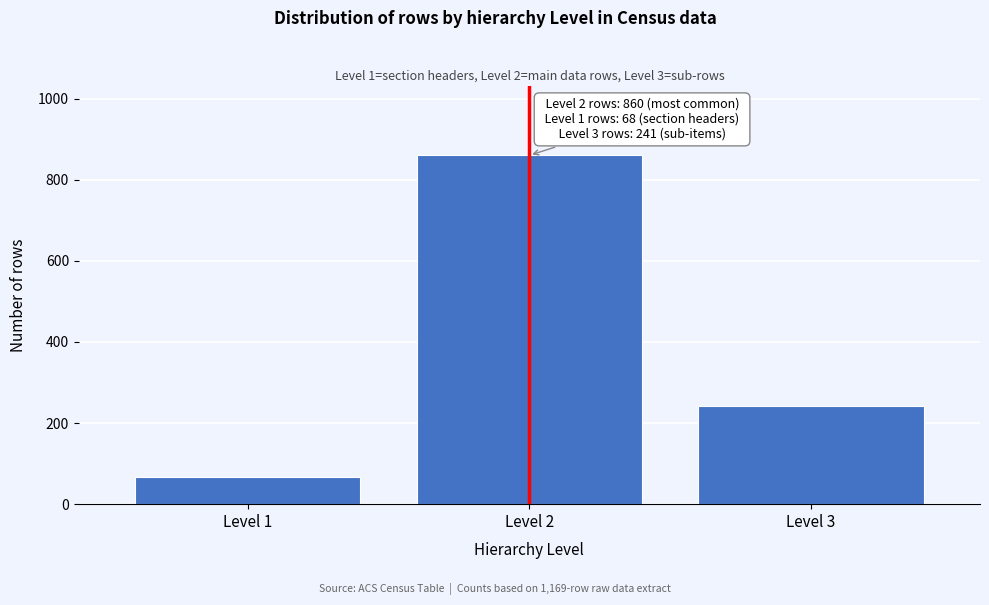

Reading left to right, transcribe all the data shown in this chart.

Level 1=68	Level 2=860	Level 3=241